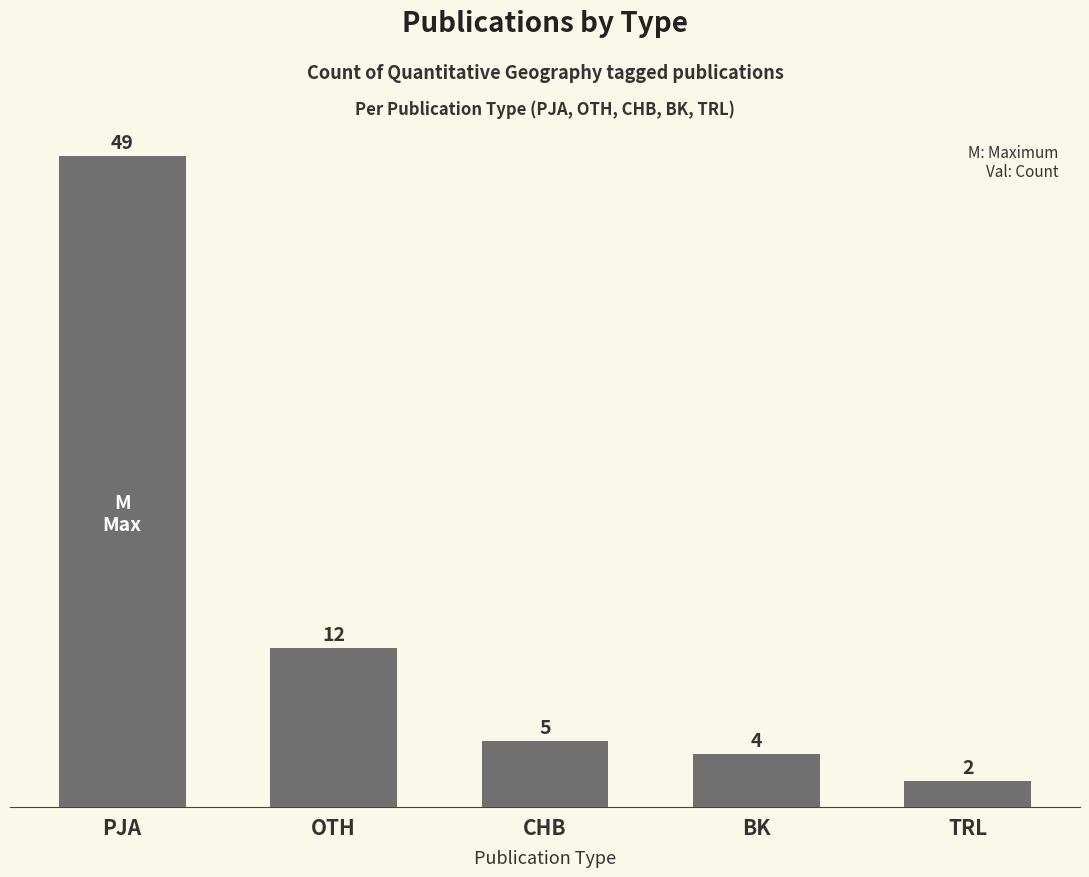

The chart shows a value of 12 at OTH. True or false?

True